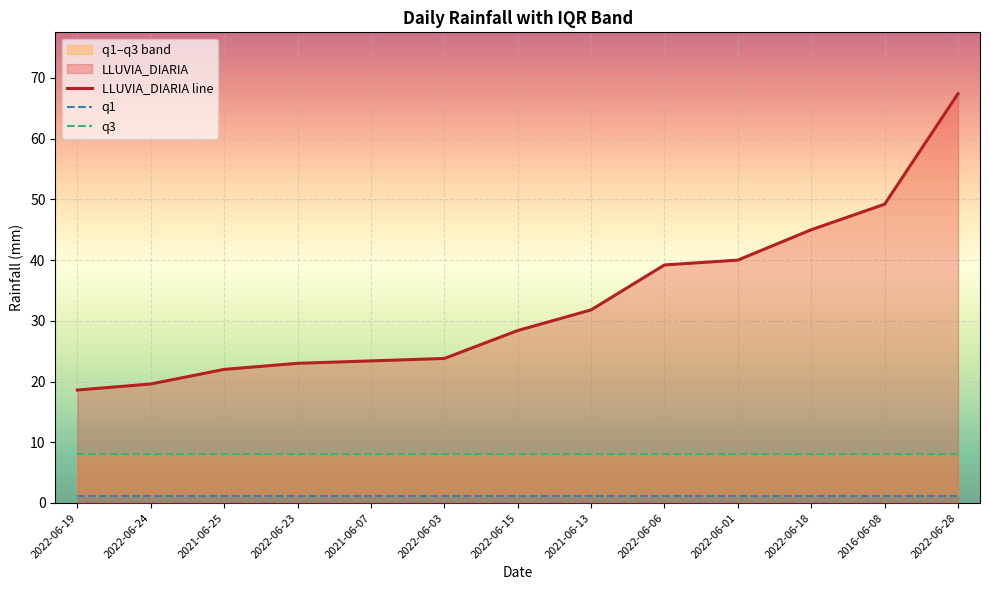

Is it true that LLUVIA_DIARIA line equals 17.6 at 2022-06-15?

False